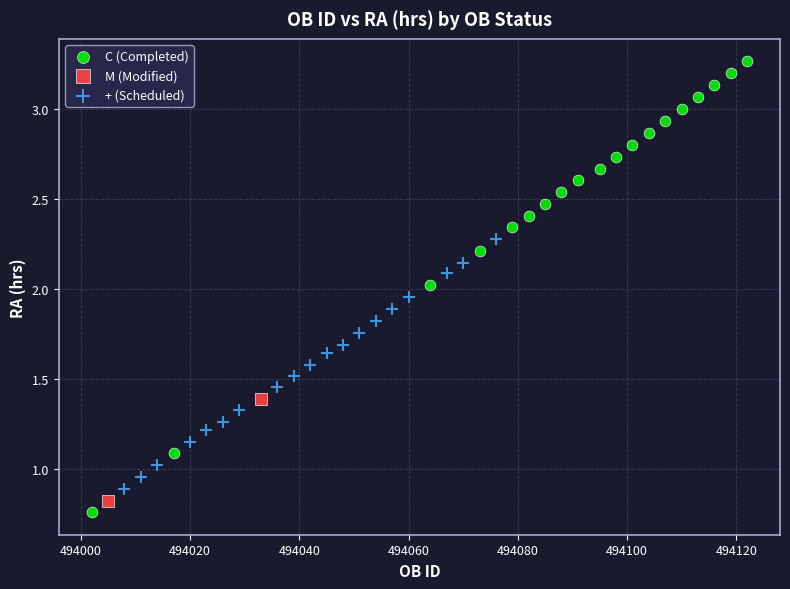

What are all the series names shown in the legend?

C (Completed), M (Modified), + (Scheduled)